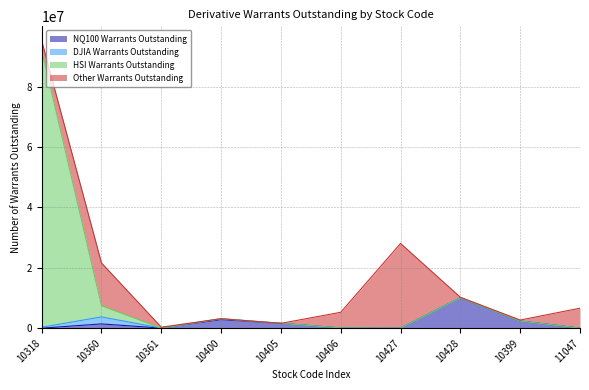

Does the chart display data point markers on the line(s)?

No